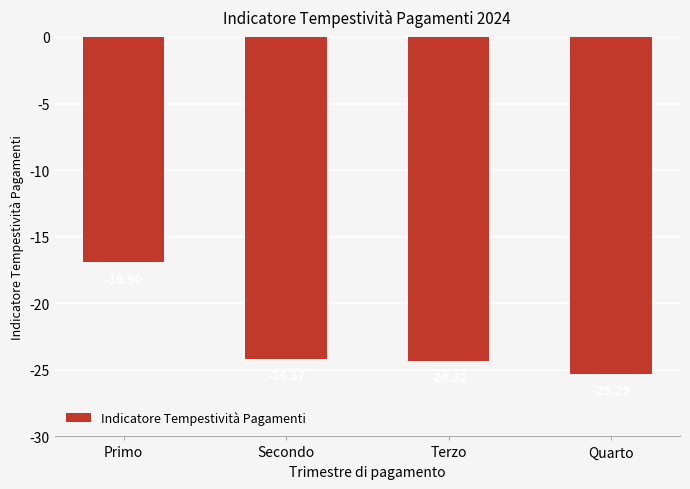

Rank the categories by value from lowest to highest.

Quarto, Terzo, Secondo, Primo